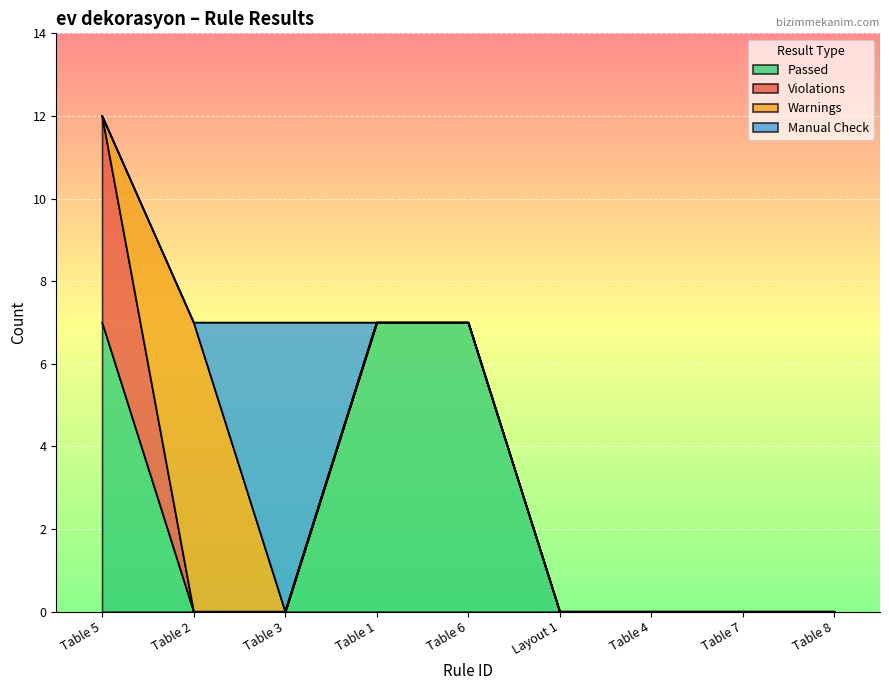

Reading left to right, transcribe all the data shown in this chart.

Passed: Table 5=7	Table 2=0	Table 3=0	Table 1=7	Table 6=7	Layout 1=0	Table 4=0	Table 7=0	Table 8=0
Violations: Table 5=5	Table 2=0	Table 3=0	Table 1=0	Table 6=0	Layout 1=0	Table 4=0	Table 7=0	Table 8=0
Warnings: Table 5=0	Table 2=7	Table 3=0	Table 1=0	Table 6=0	Layout 1=0	Table 4=0	Table 7=0	Table 8=0
Manual Check: Table 5=0	Table 2=0	Table 3=7	Table 1=0	Table 6=0	Layout 1=0	Table 4=0	Table 7=0	Table 8=0